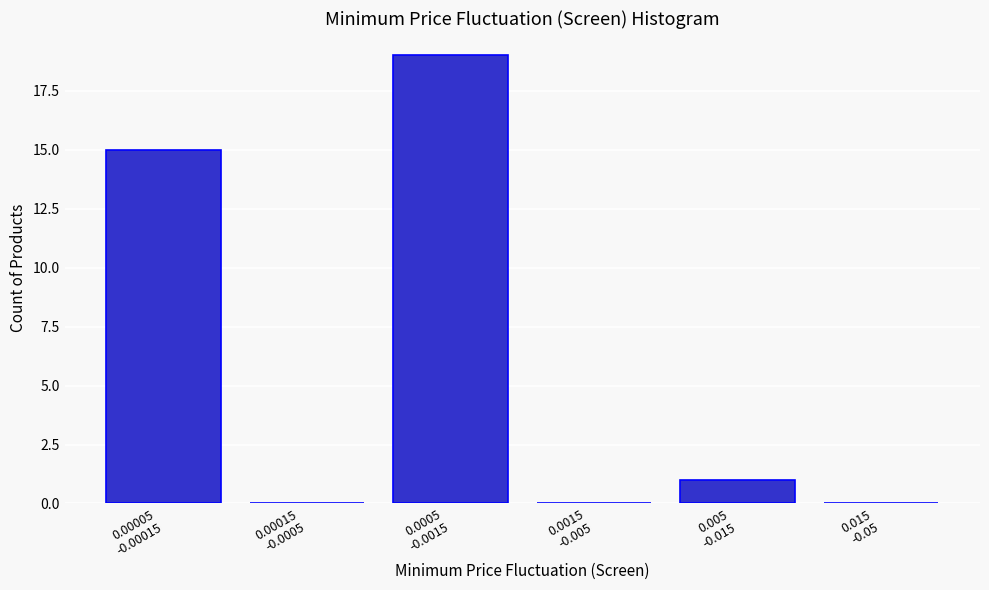

What is the sum of all values?

35